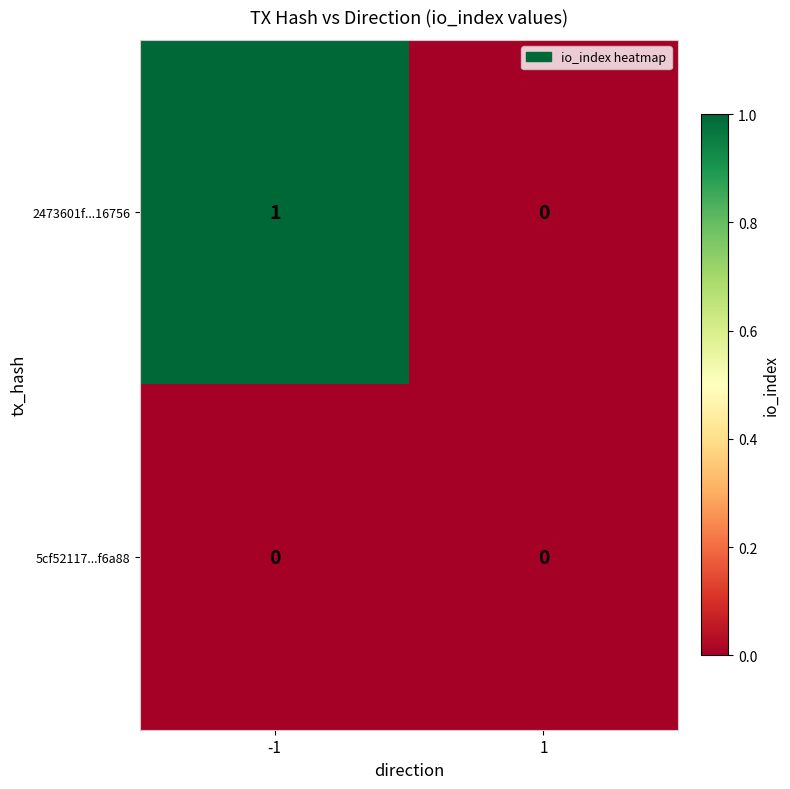

Which series has the largest total across all categories?

2473601f...16756